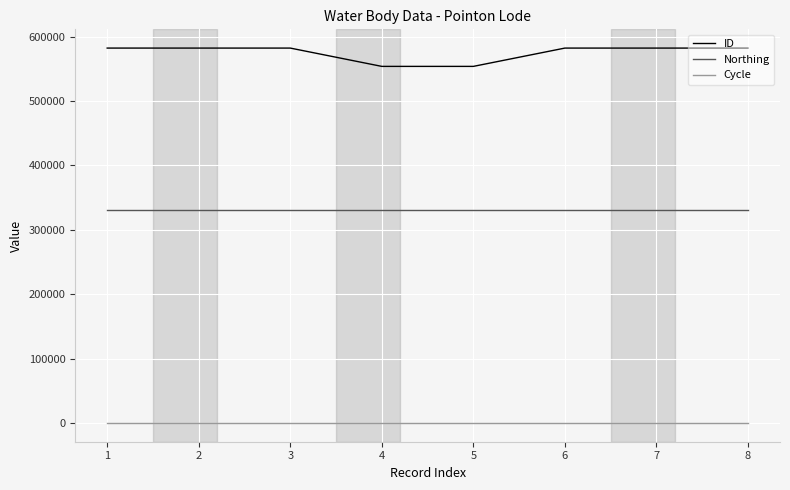

List the series in order of their overall mean, lowest first.

Cycle, Northing, ID